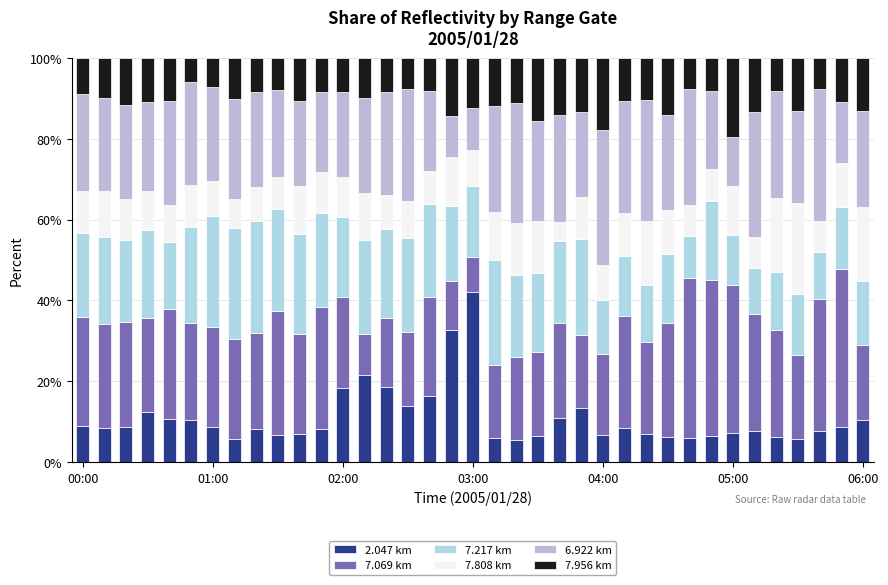

Are the bars horizontal?

No